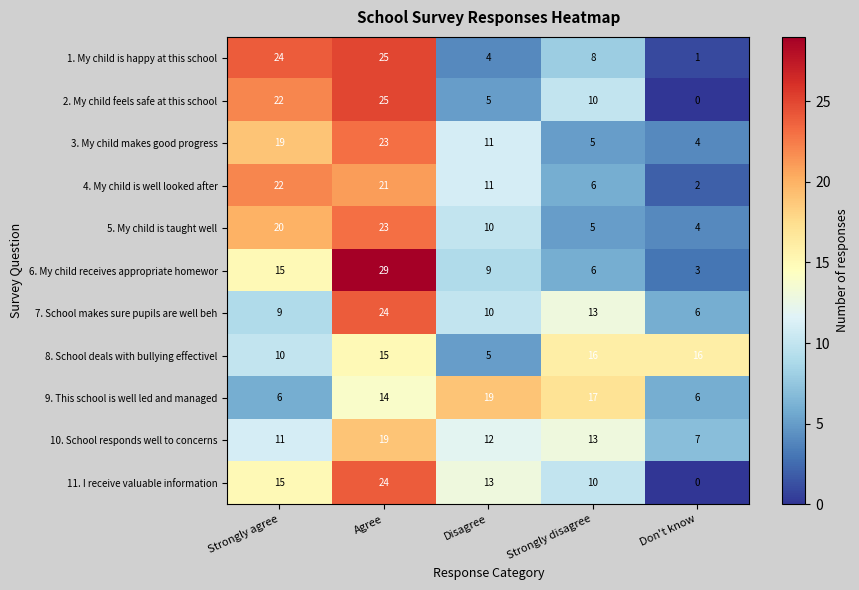

The value of 9. This school is well led and managed at Strongly disagree is 17. True or false?

True